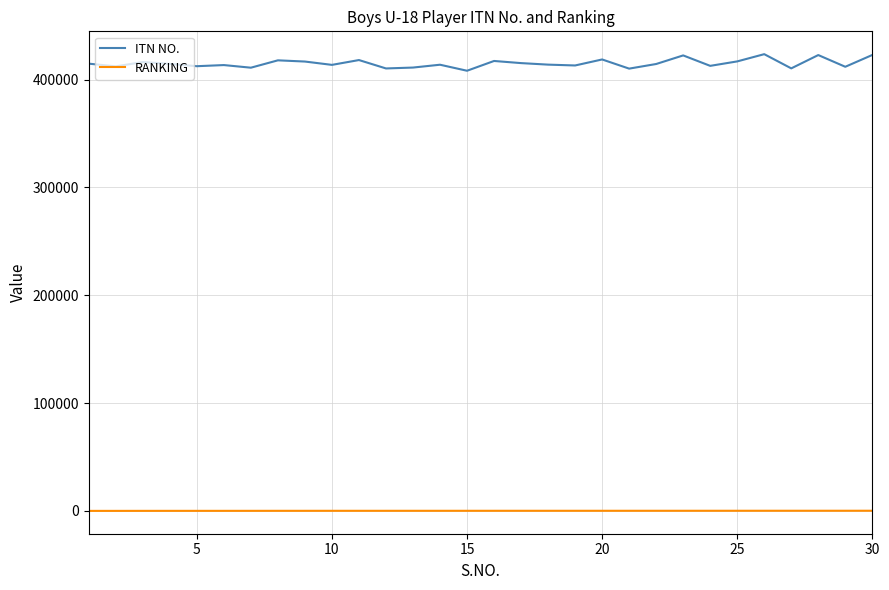

What is the lowest value of the ITN NO. series?

408189